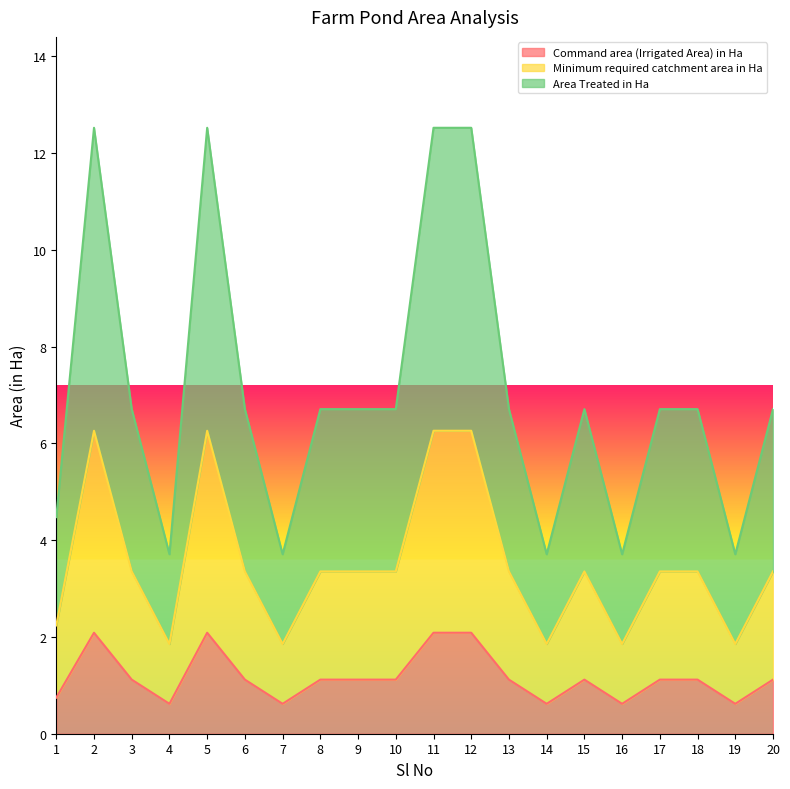

What is the value of the Area Treated in Ha point at the 13th from the left?

6.7